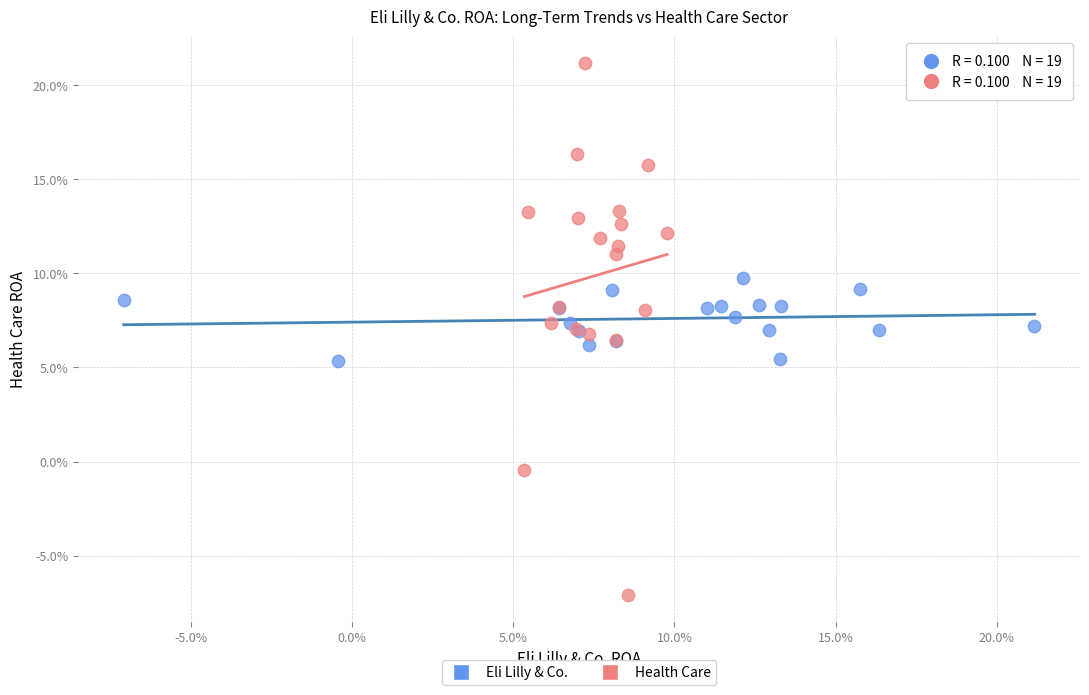

Which series has the largest Y range (max minus min)?

Health Care